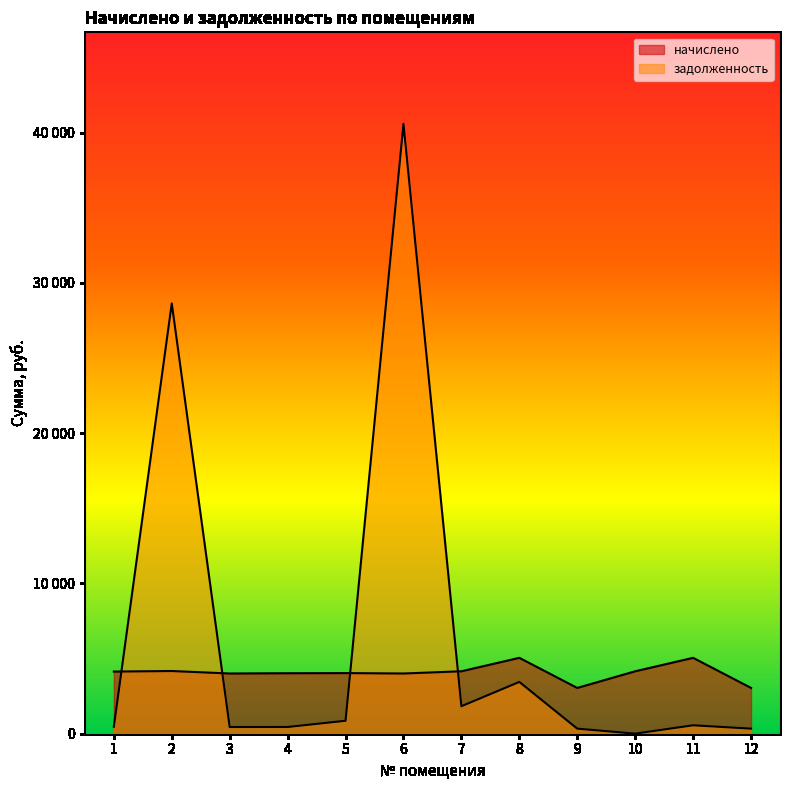

The задолженность series shows 601.7 at 5. True or false?

False